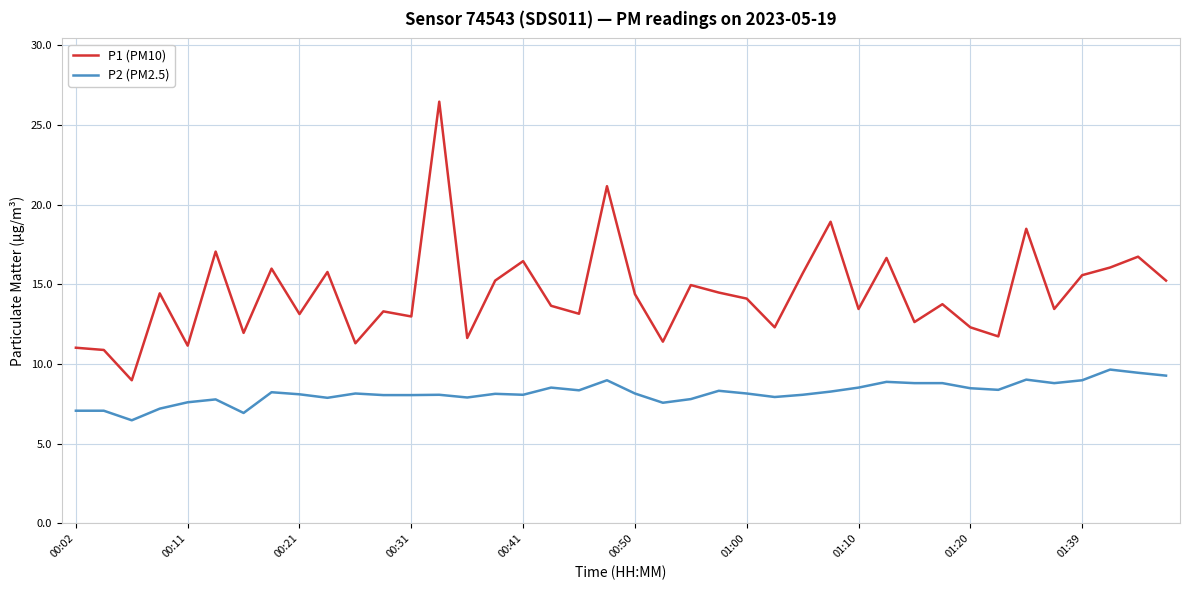

Rank the series by their average value, from lowest to highest.

P2 (PM2.5), P1 (PM10)